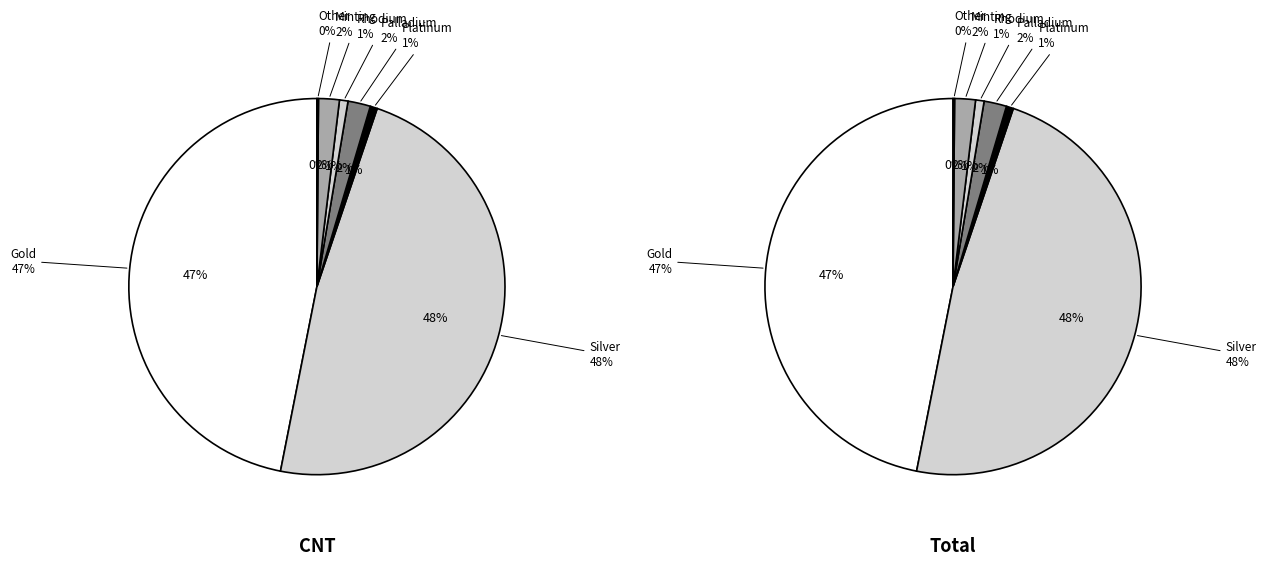

Count the number of slices in the pie.

7